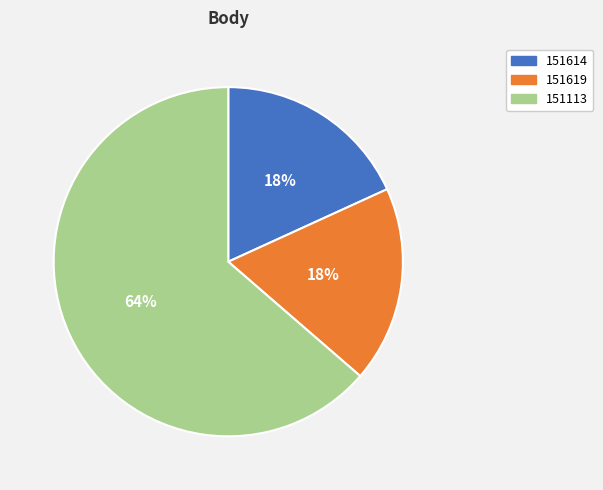

Count the number of slices in the pie.

3